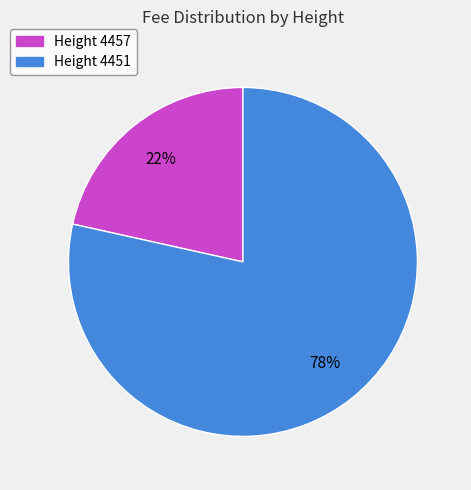

True or false: Height 4457 accounts for 9% of the total.

False